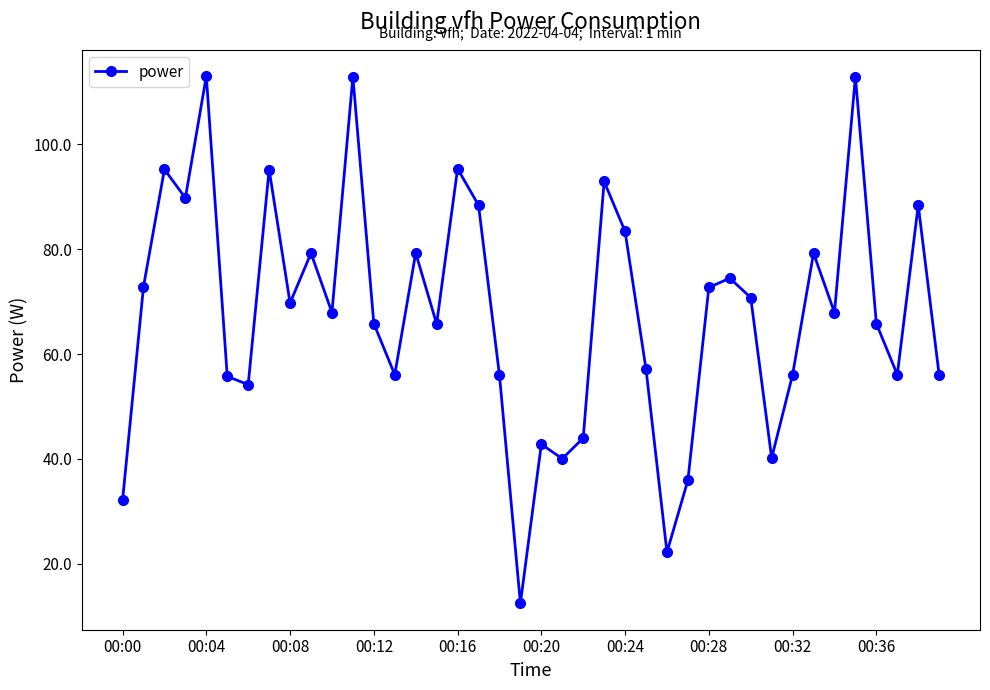

What is the value of the 12th point from the left?

112.8